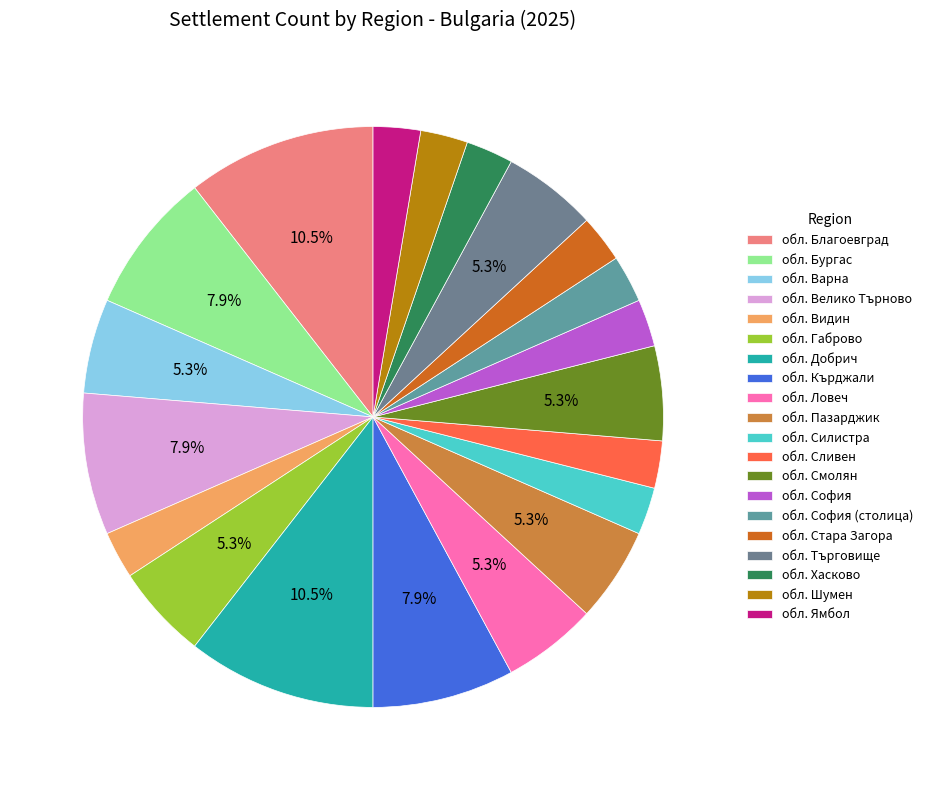

How many segments does this pie chart have?

20